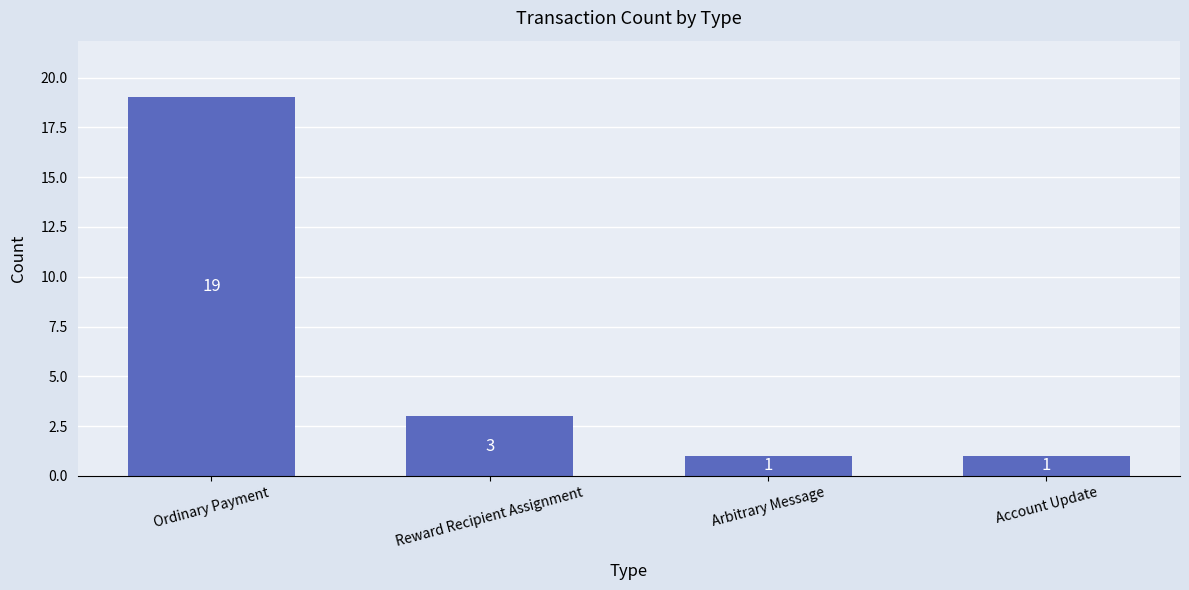

Reading left to right, transcribe all the data shown in this chart.

Ordinary Payment=19	Reward Recipient Assignment=3	Arbitrary Message=1	Account Update=1